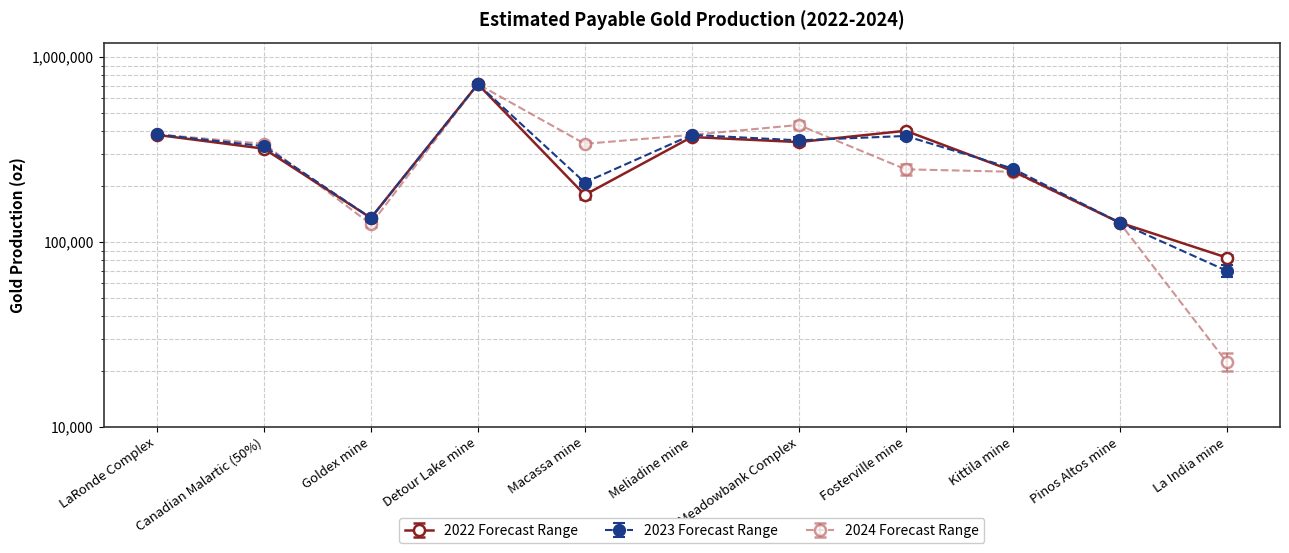

Which label corresponds to the largest value in the chart?

Detour Lake mine